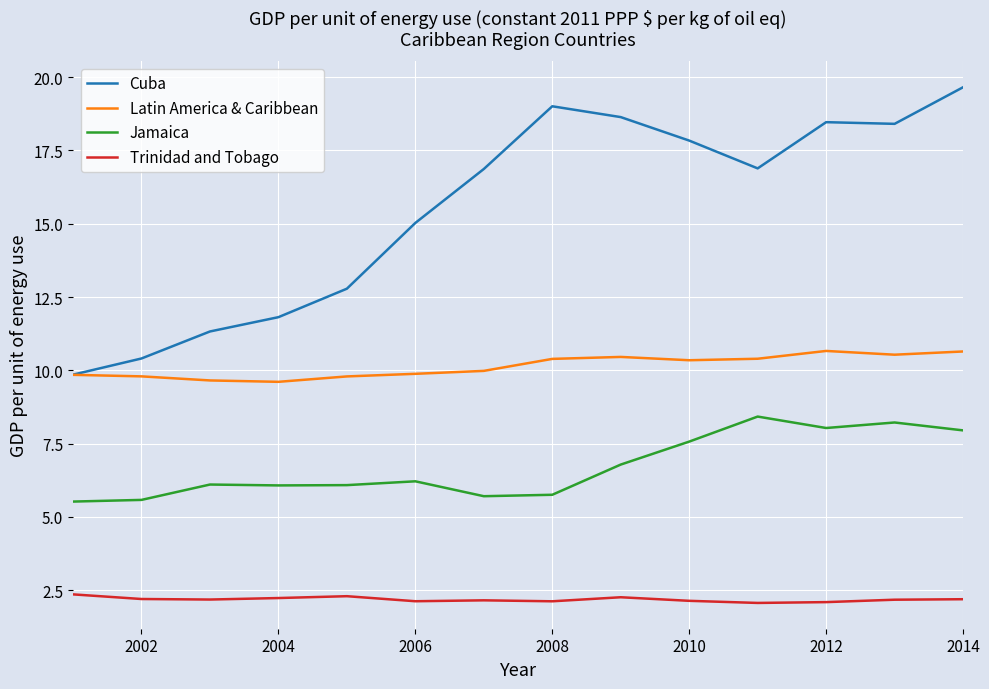

True or false: Jamaica and Cuba intersect in this chart.

False